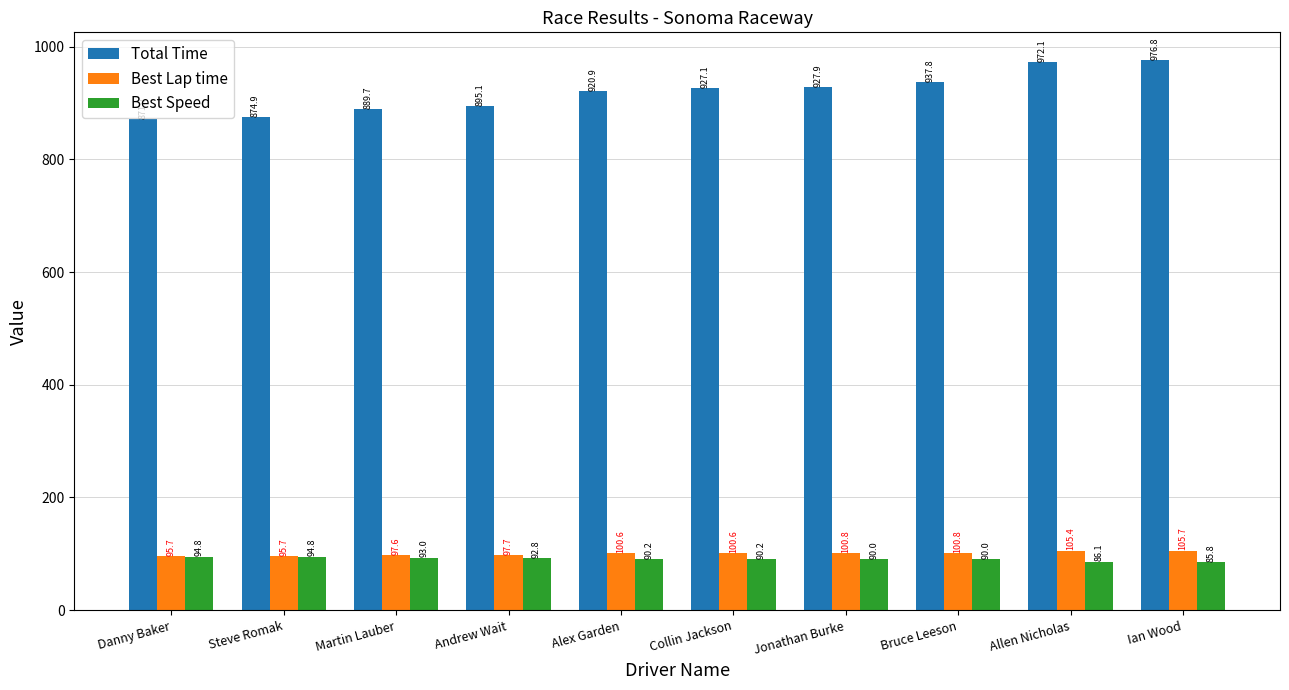

What is the total value across all series at Steve Romak?

1065.4